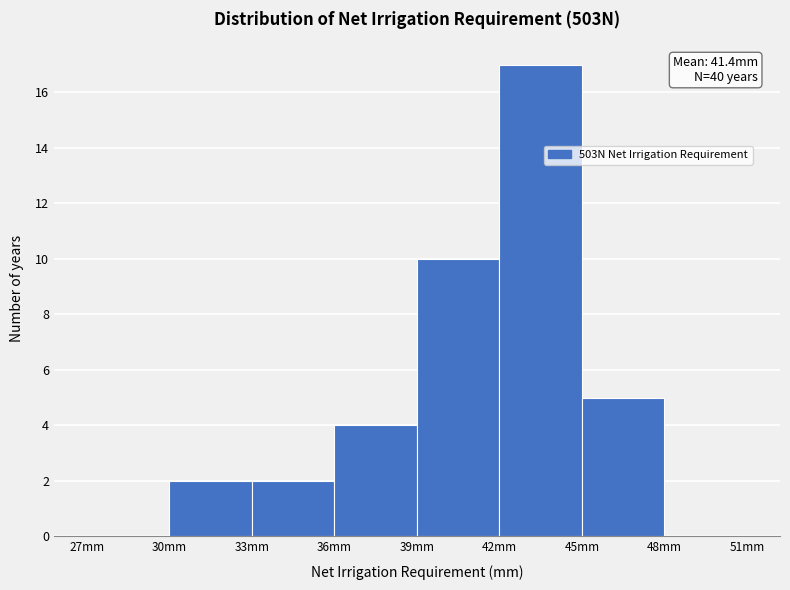

Which range on the x-axis has the tallest bar?

42 to 45